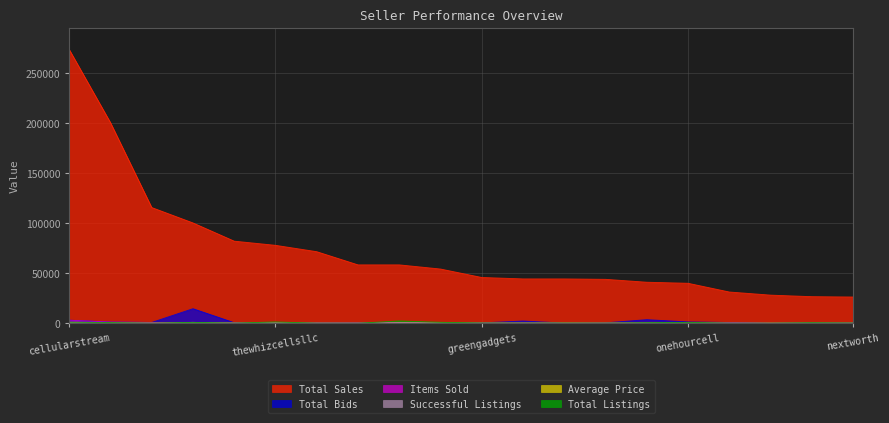

Between sellingtech13 and sellcellsandmore04, which series saw the biggest shift?

Total Sales